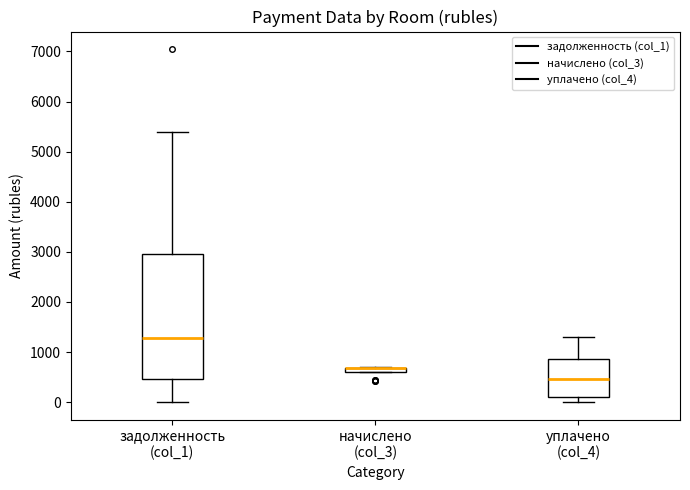

Which box is the tallest, from its lower edge to its upper edge?

задолженность (col_1)